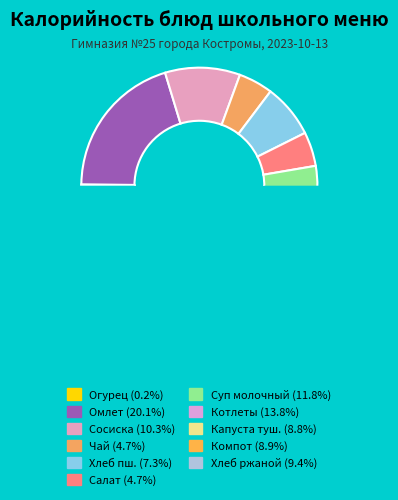

Rank the categories by value from lowest to highest.

Овощи натуральные (огурец), Салат картофельный с солёным огурцом, Чай с сахаром, Хлеб пшеничный, Капуста тушеная, Компот из кураги, Хлеб ржаной, Сосиска отварная, Суп молочный с макаронными изделиями, Котлеты рубленные из мяса, Омлет натуральный (с маслом сливочным)